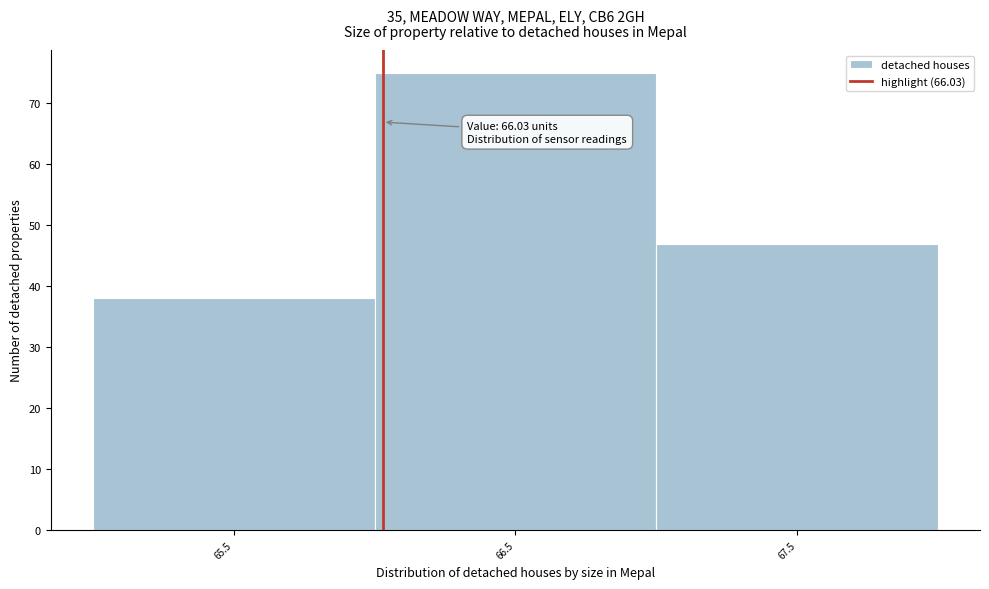

Over which range of the x-axis is the bar tallest?

66 to 67